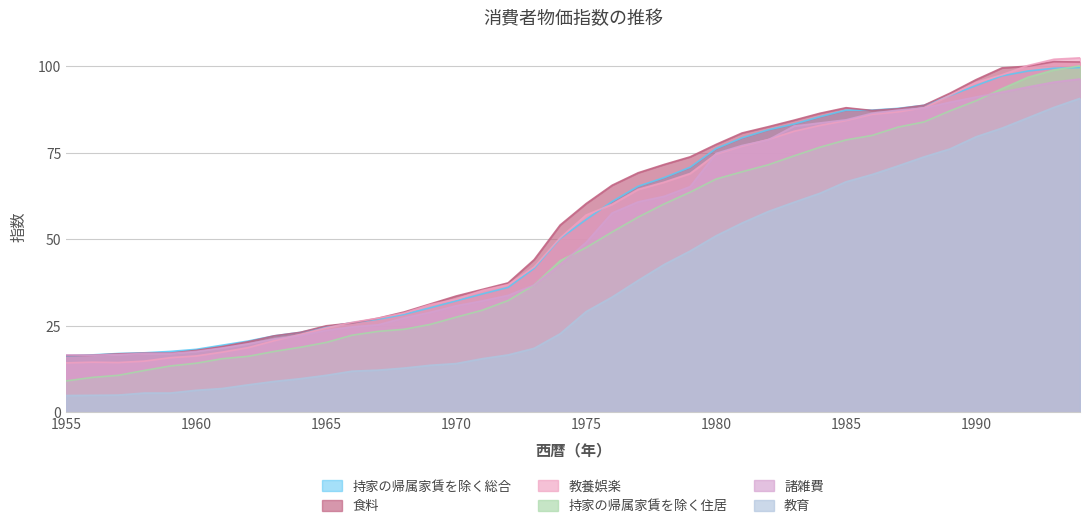

At which label does 教養娯楽 reach its peak?

1994